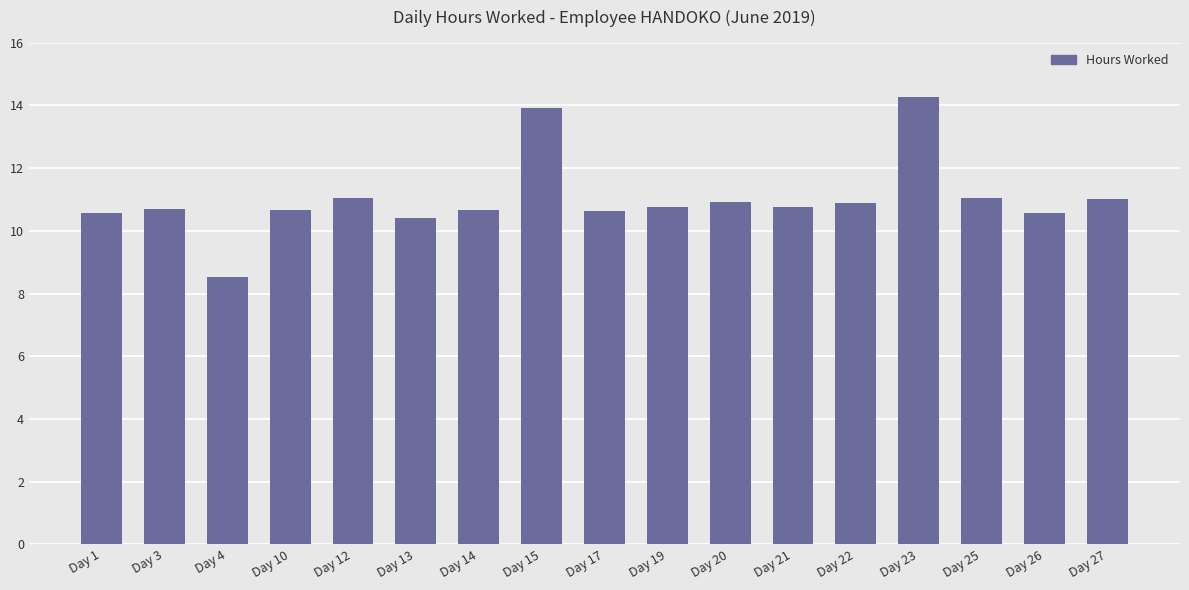

What is the value of the 9th bar from the left?

10.6